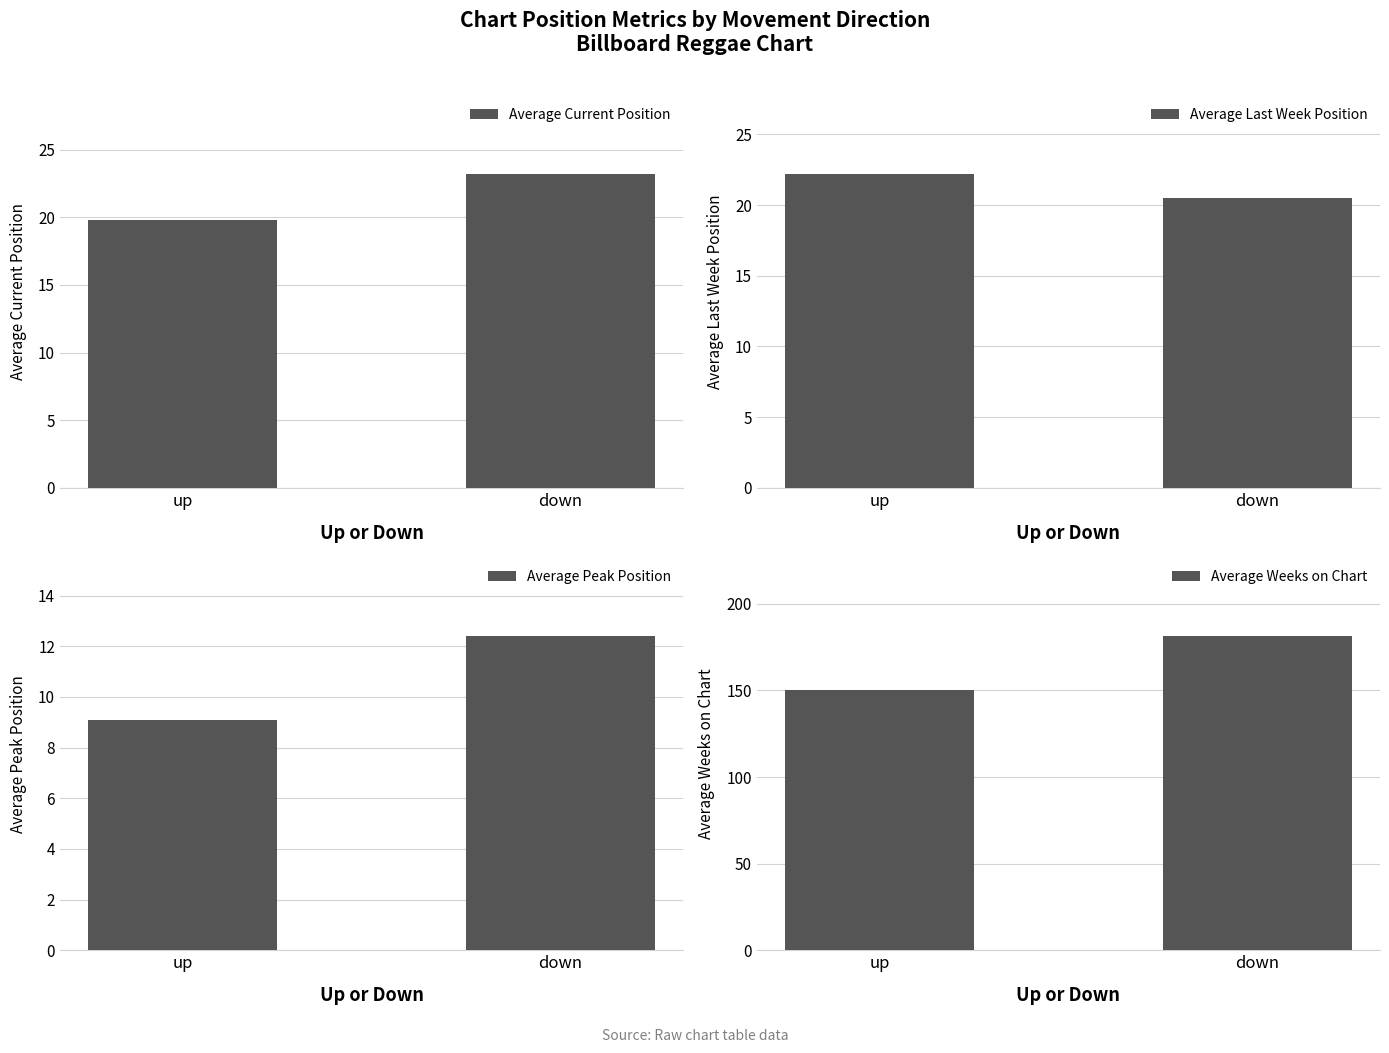

Is the value of Average Peak Position at up greater than the value of Average Current Position at down?

No